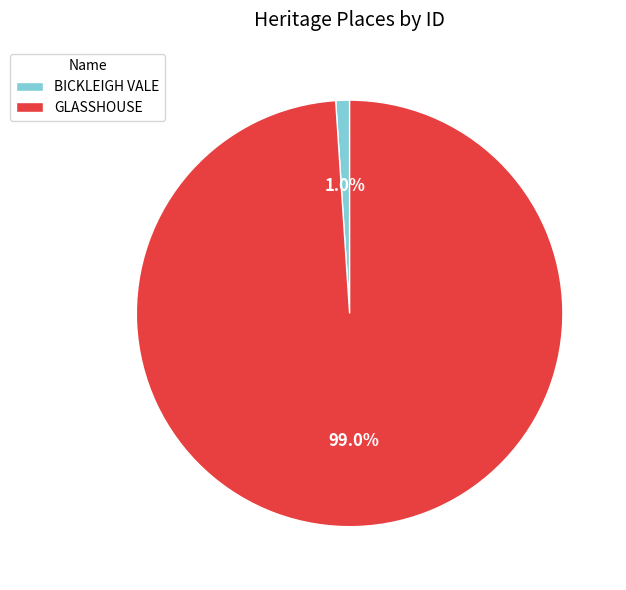

Between GLASSHOUSE and BICKLEIGH VALE, which is larger?

GLASSHOUSE